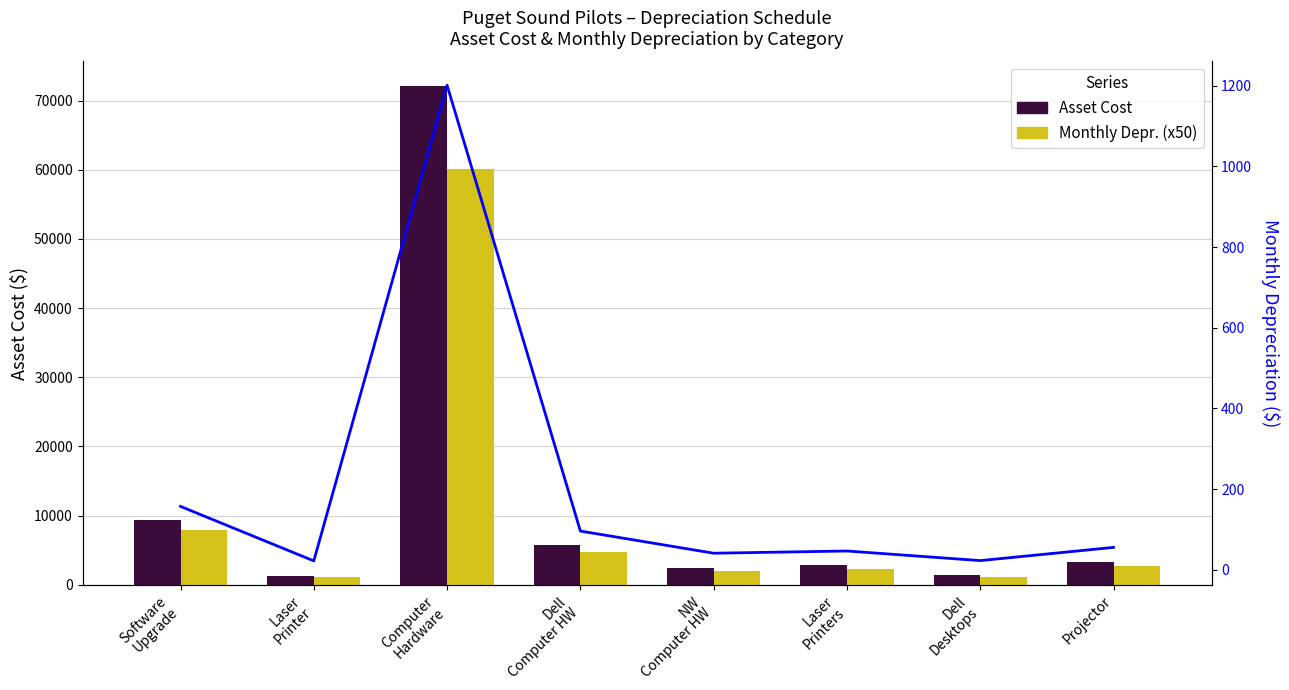

What is the total value across all series at NW
Computer HW?

4524.1